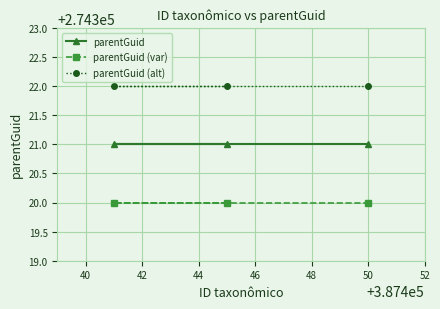

Which series has the largest total across all categories?

parentGuid (alt)